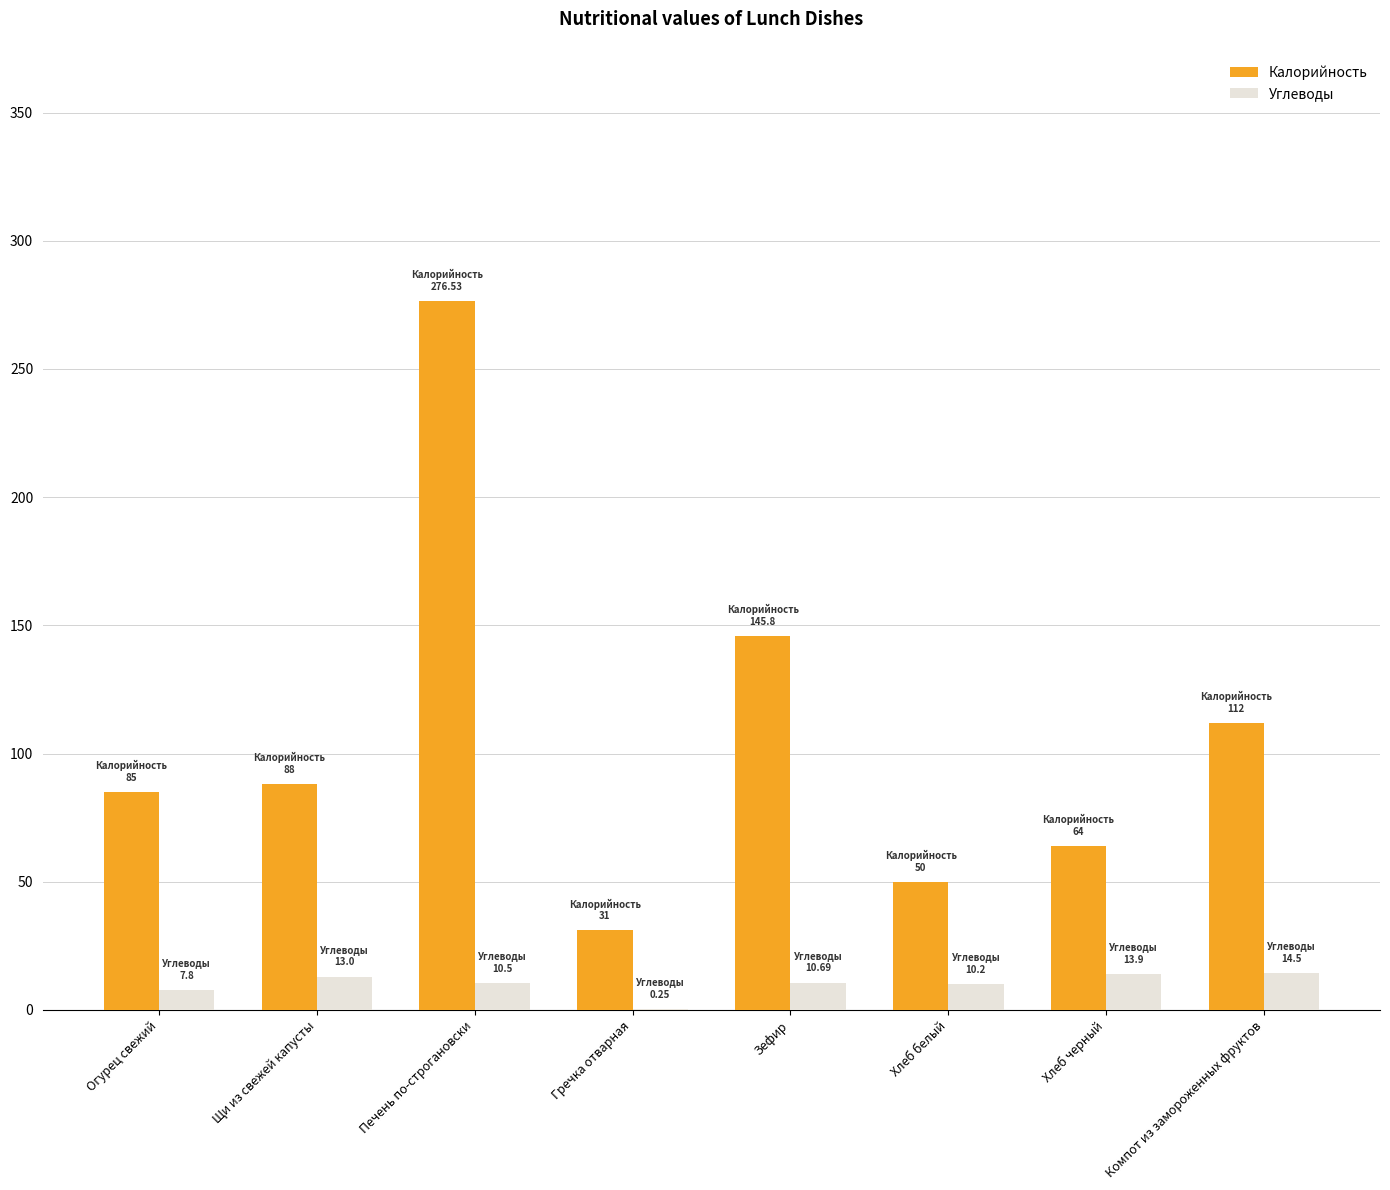

At which category does the chart reach its peak across all series?

Печень по-строгановски